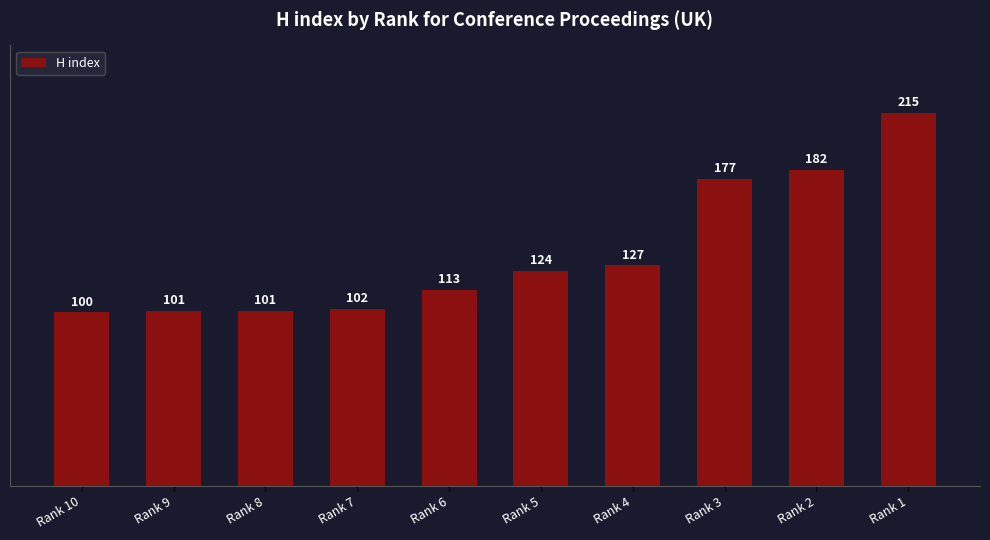

What is the minimum value shown in the chart?

100